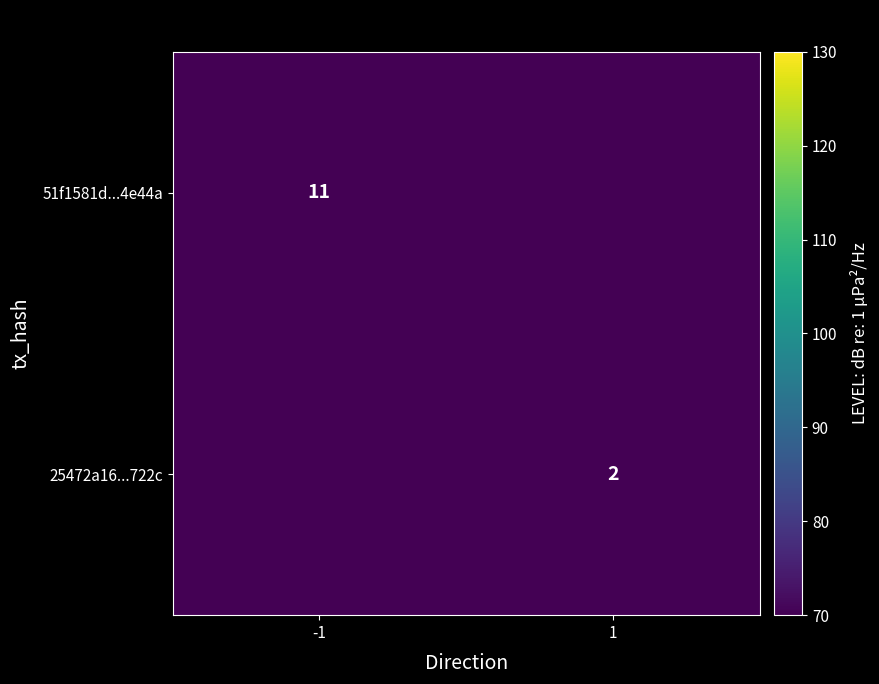

What is the difference between the highest and lowest values at 1?

2